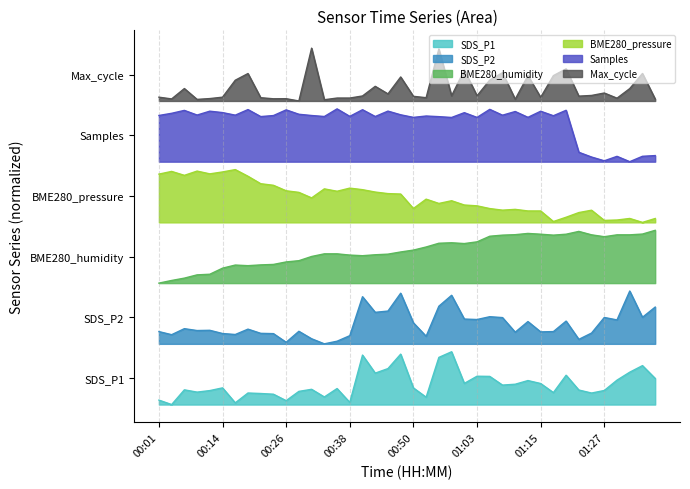

What are all the series names shown in the legend?

SDS_P1, SDS_P2, BME280_humidity, BME280_pressure, Samples, Max_cycle